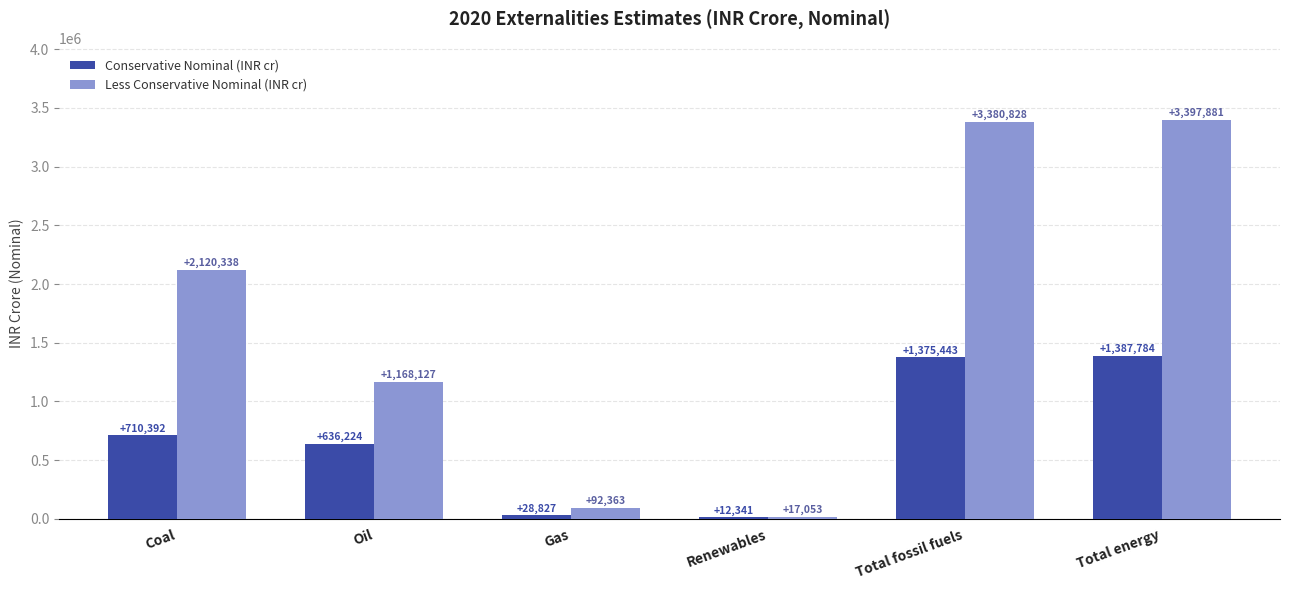

What is the difference between the second highest and second lowest values in the Conservative Nominal (INR cr) series?

1346616